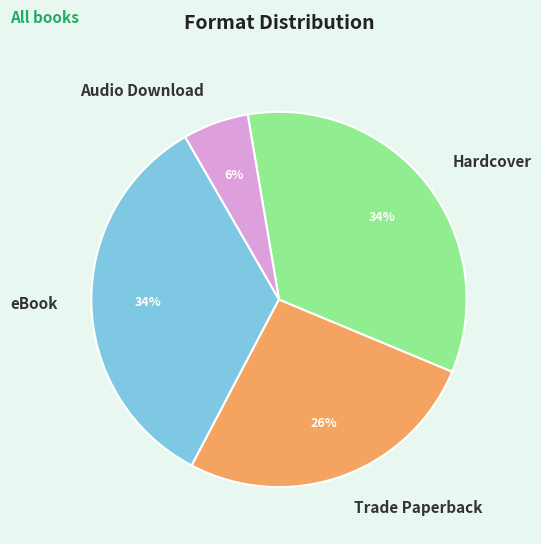

Do eBook and Audio Download together represent more than half of the pie?

No